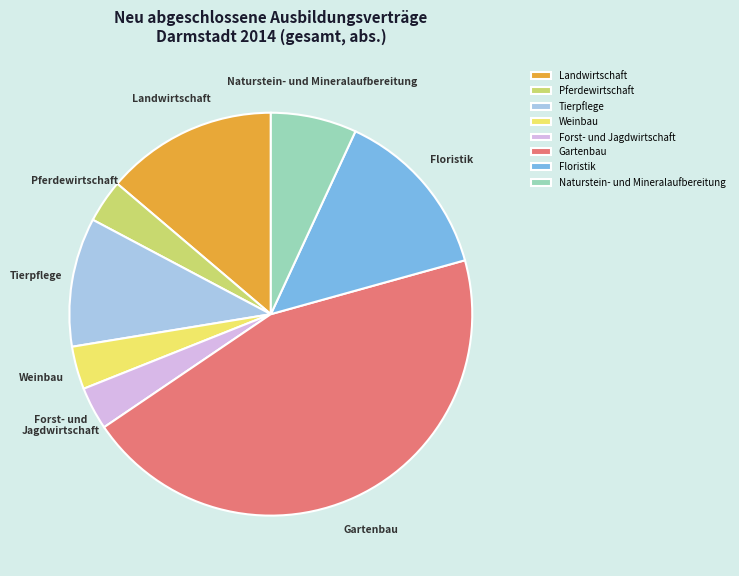

Approximately how many times larger is the value at Gartenbau compared to Forst- und Jagdwirtschaft?

13.0